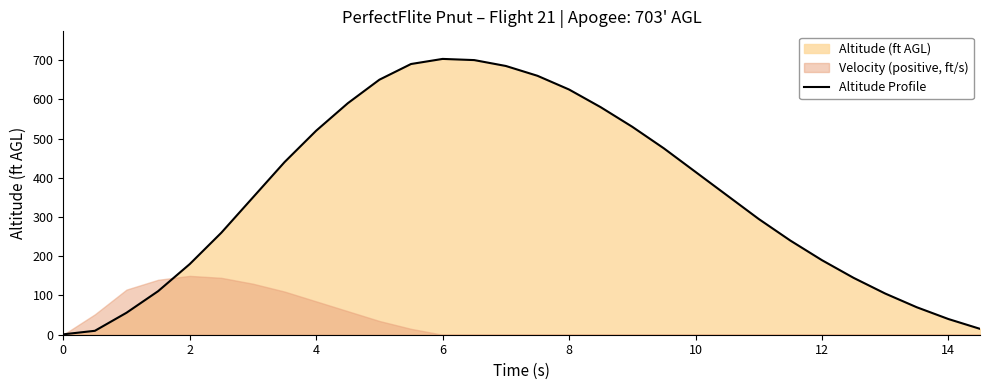

True or false: there are more than 1 points higher than both neighbors.

False